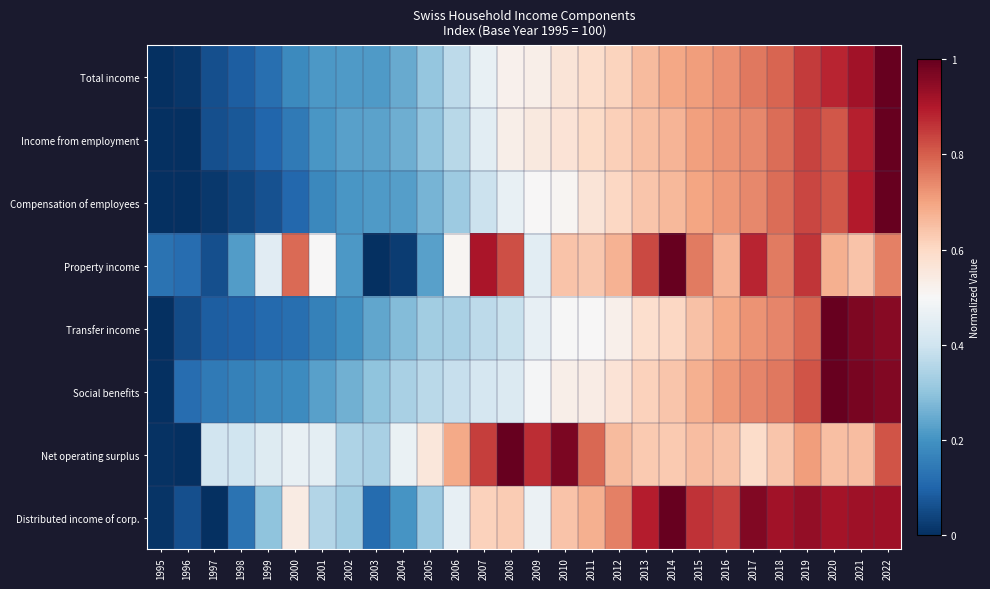

Which series has the widest spread of values?

Distributed income of corp.